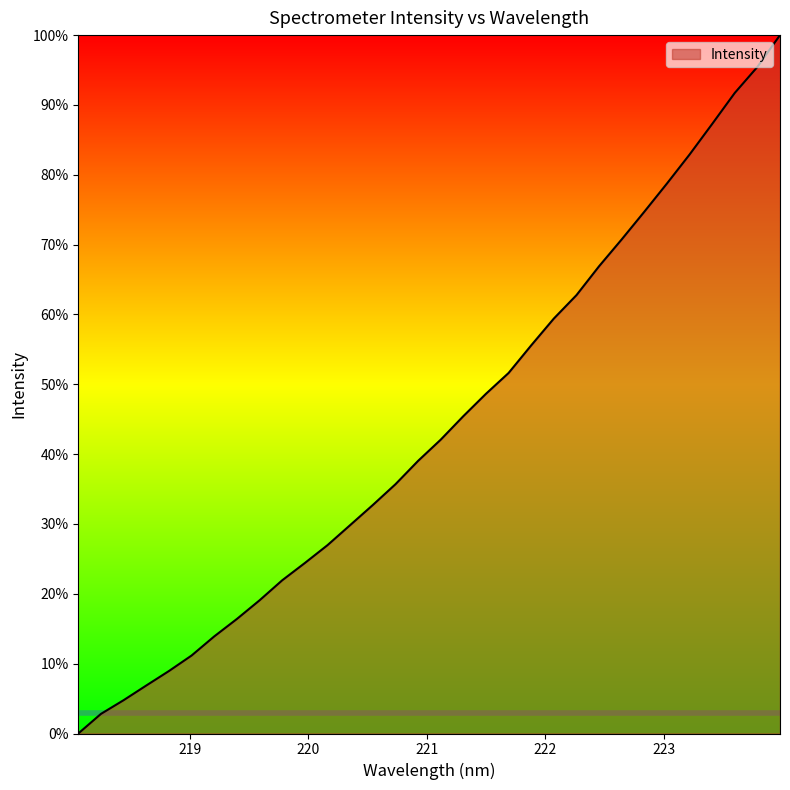

What is the difference between the maximum and minimum values?

100.0